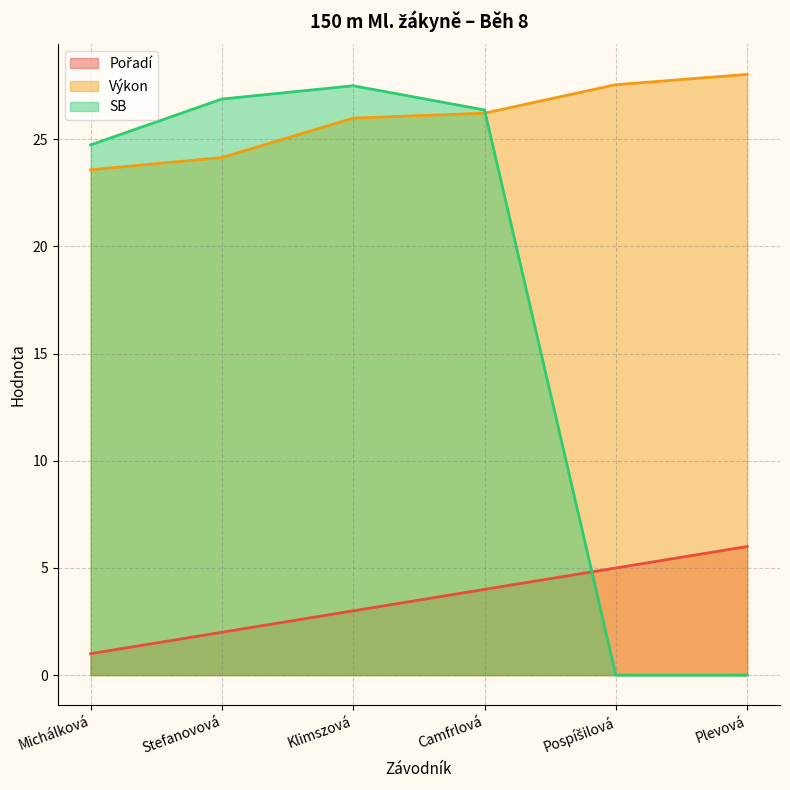

True or false: Pořadí has more than 1 points higher than both neighbors.

False